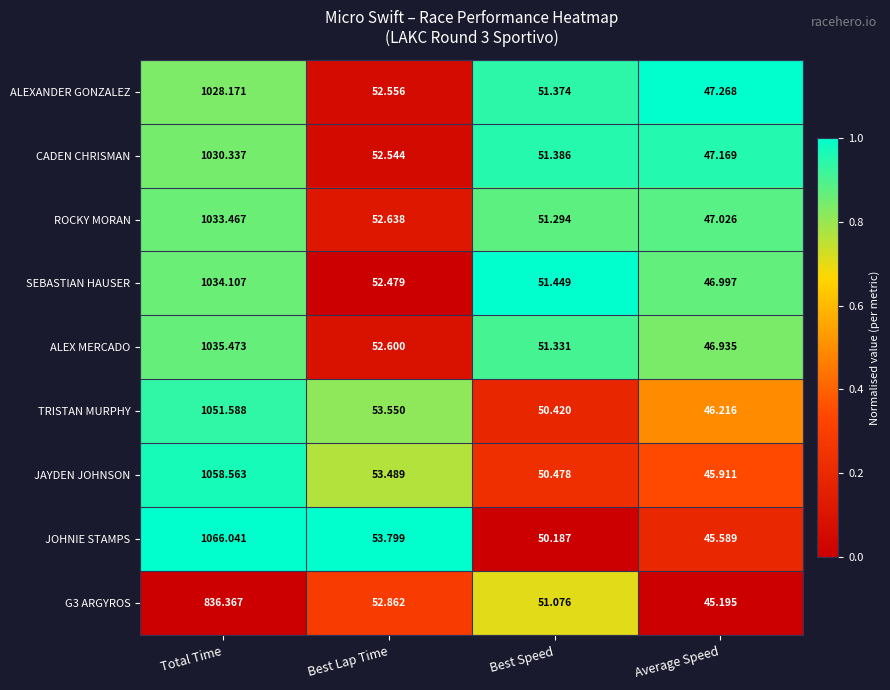

Which series has the widest spread of values?

JOHNIE STAMPS